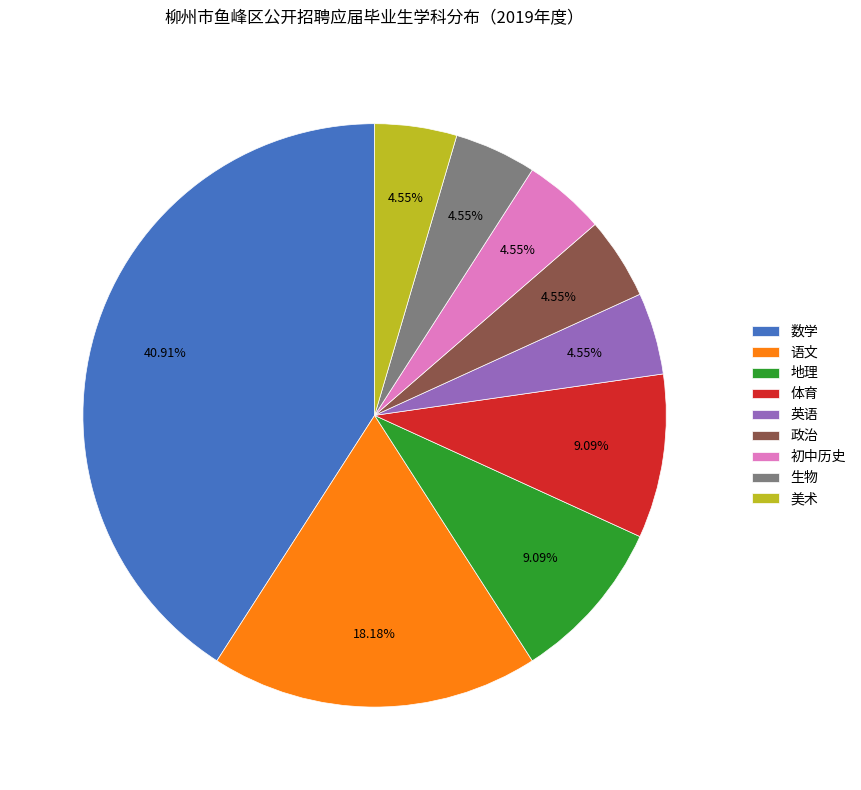

Does 地理 represent more than half of the total?

No